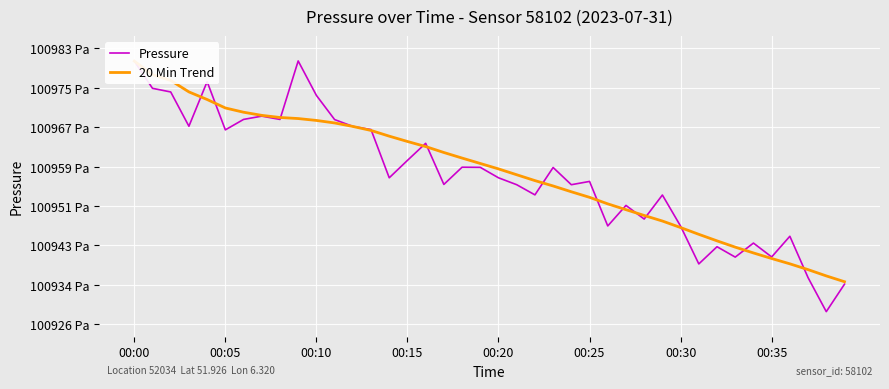

Between 00:00 and 27, which series saw the biggest shift?

20 Min Trend